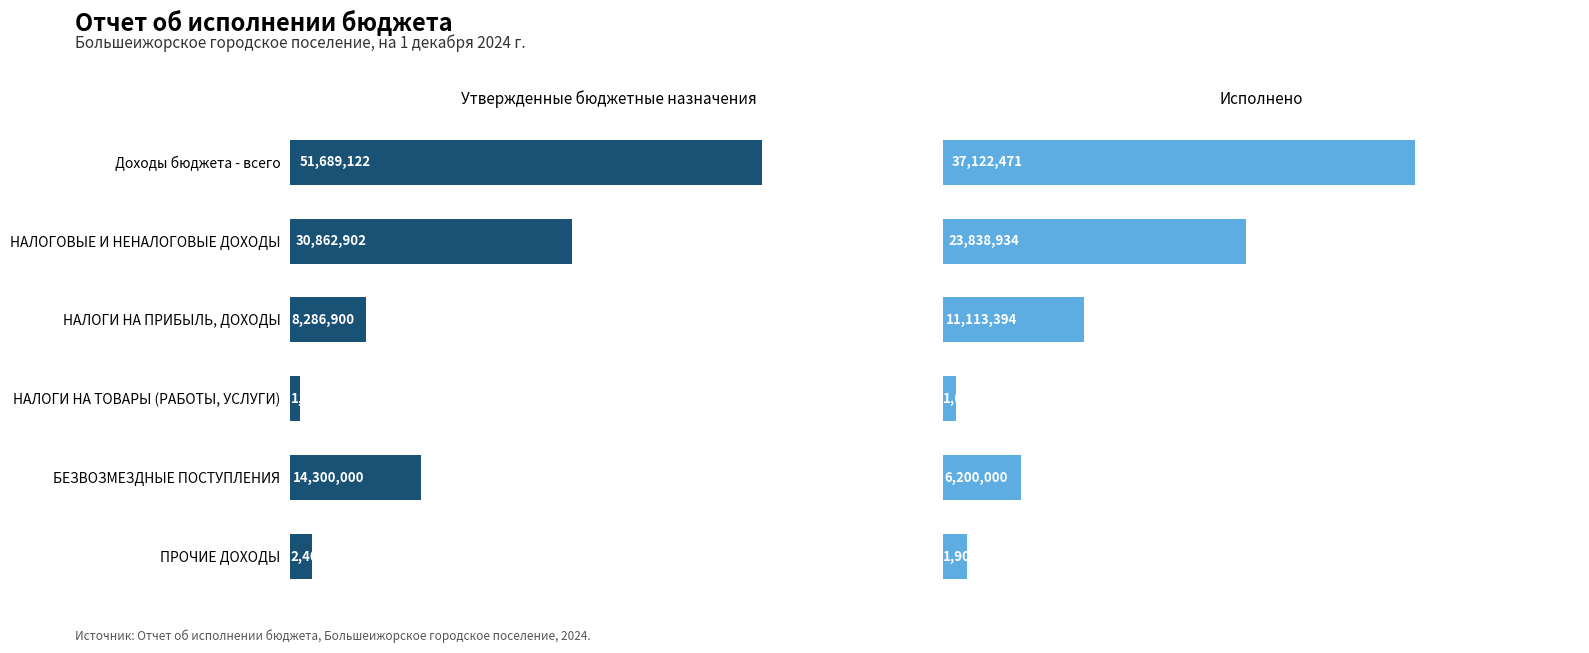

At how many categories does at least one series exceed 7522991?

4